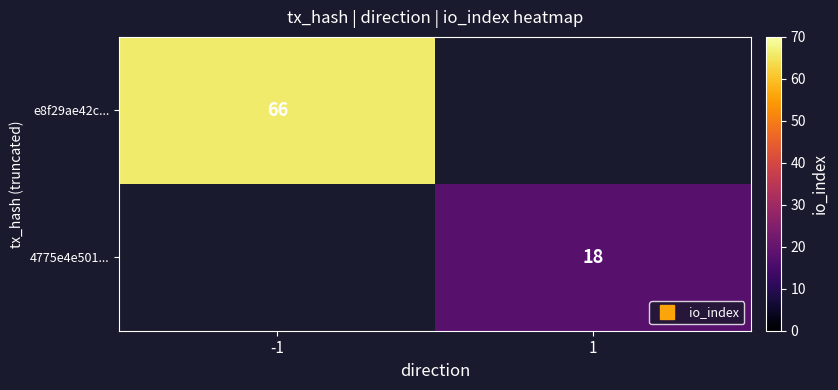

List the series in order of their overall mean, highest first.

e8f29ae42c..., 4775e4e501...